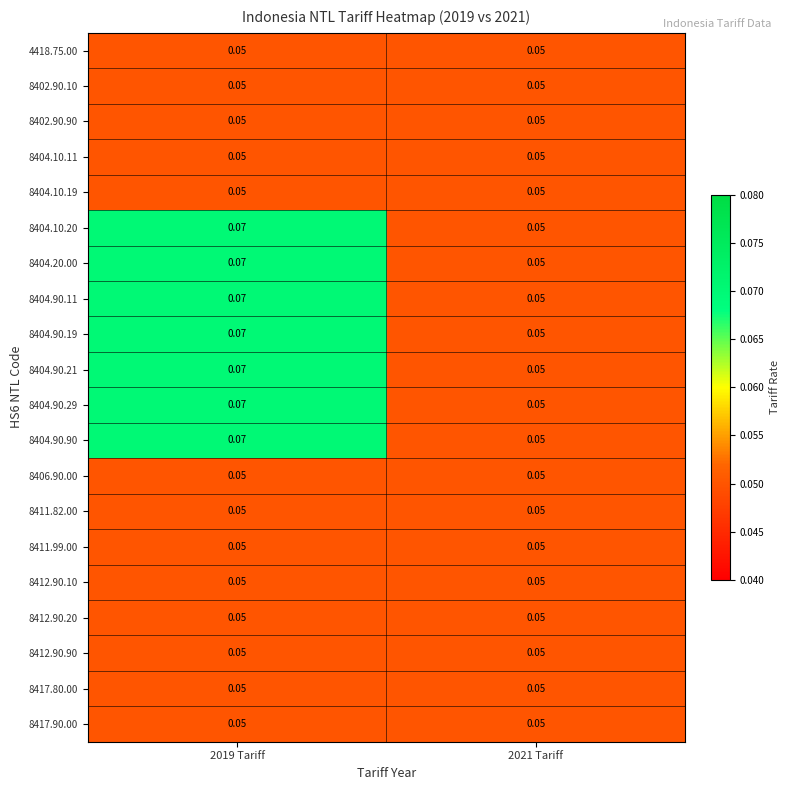

Is the value of 8404.90.11 at 2021 Tariff greater than the value of 8404.90.90 at 2019 Tariff?

No